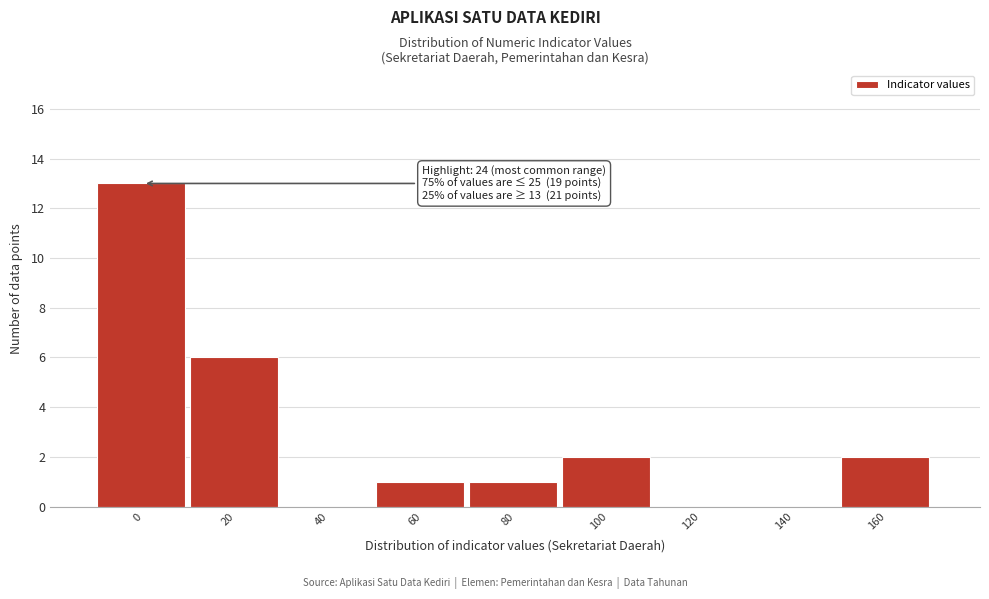

Reading left to right, transcribe all the data shown in this chart.

0=13	20=6	40=0	60=1	80=1	100=2	120=0	140=0	160=2